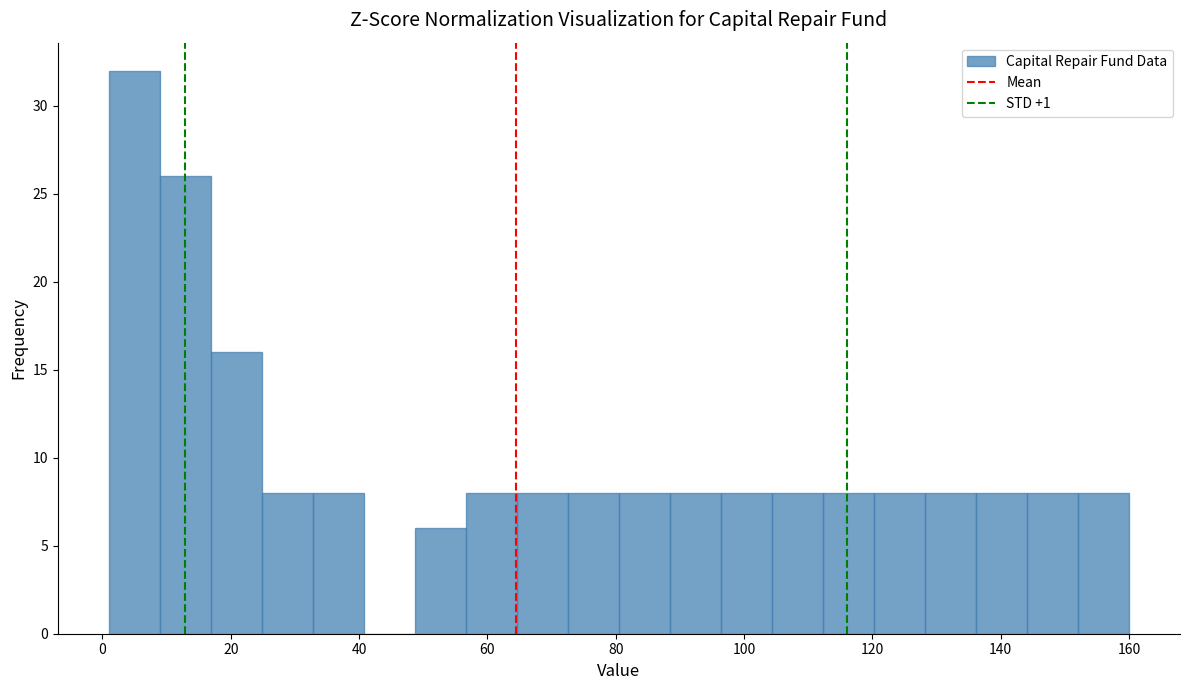

Read against the x-axis, roughly where is the centre of the tallest bar?

4